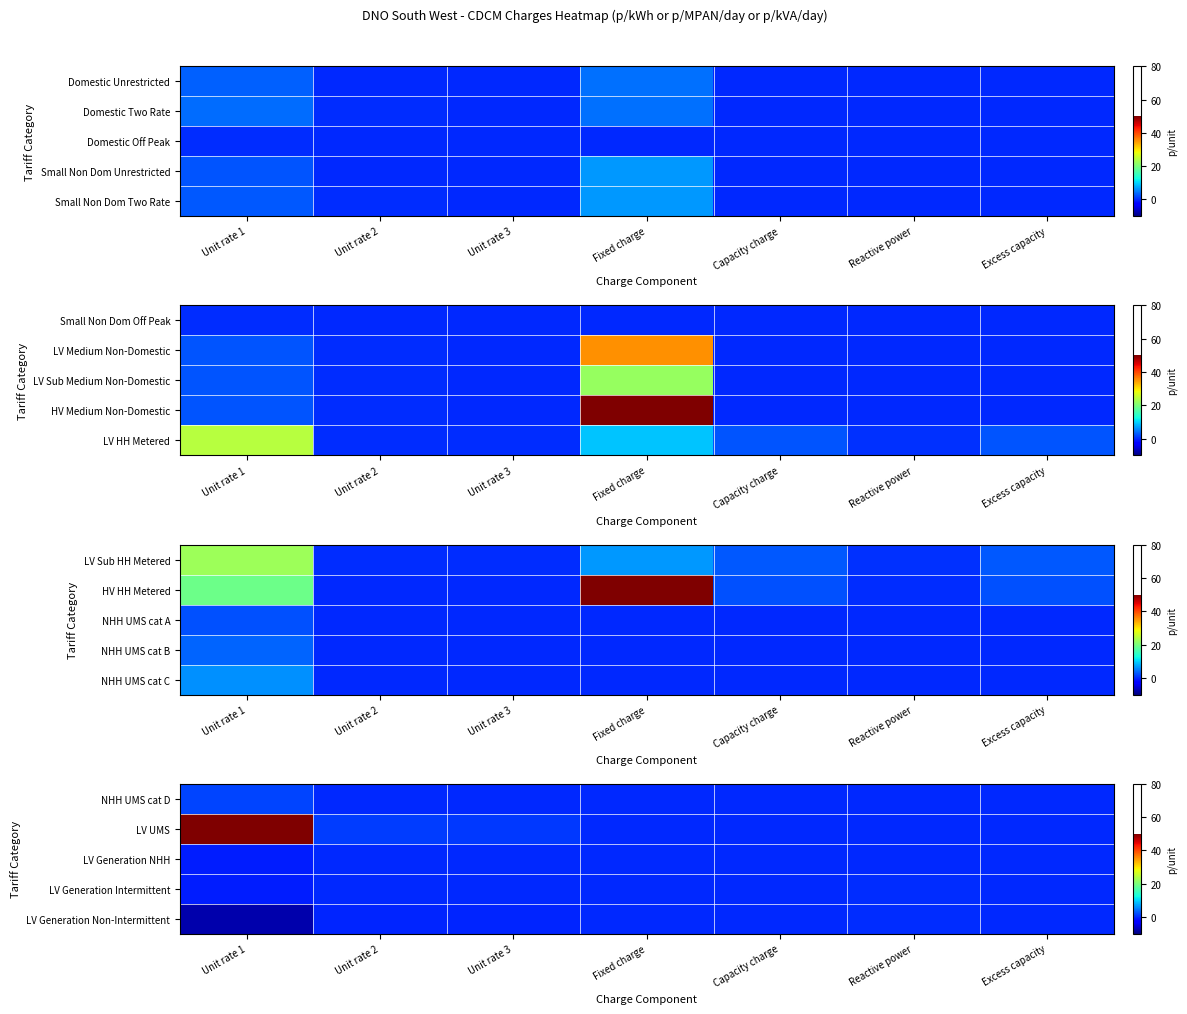

Is it true that LV Generation NHH equals 0.0 at Capacity charge?

True